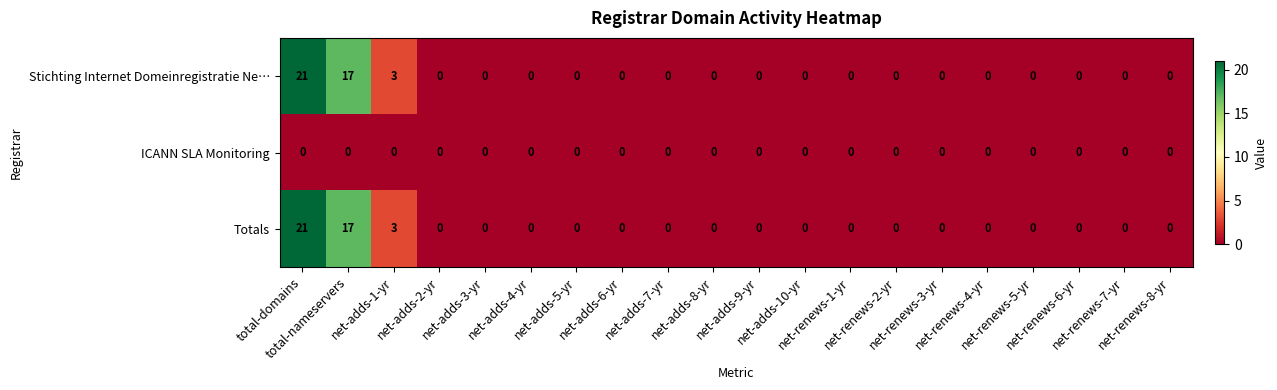

What is the maximum value for Stichting Internet Domeinregistratie Ne…?

21